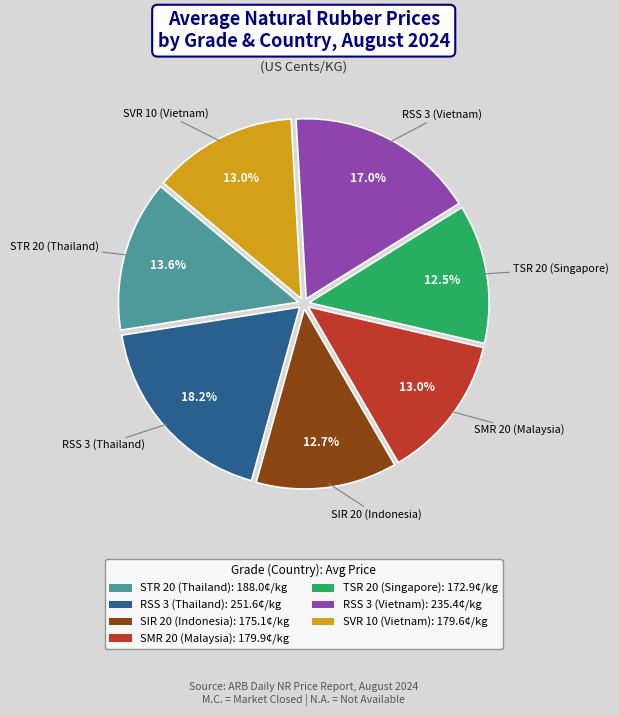

True or false: SVR 10 (Vietnam) accounts for 13% of the total.

True